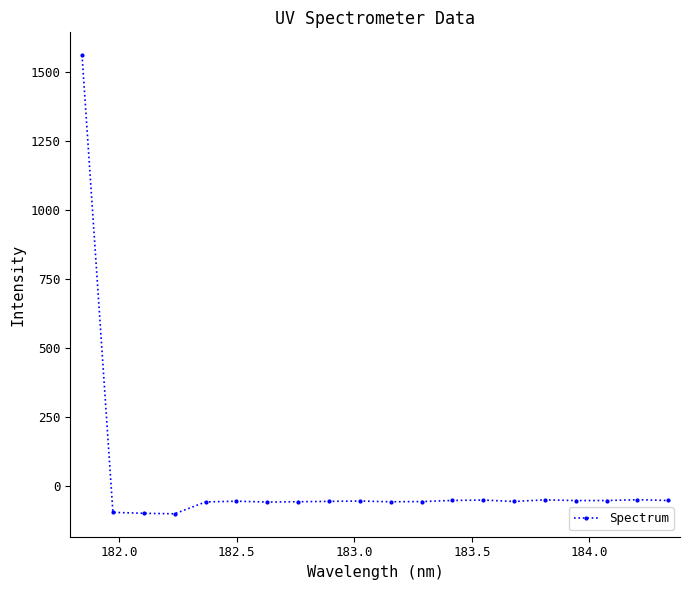

What is the value of the 6th point from the left?

-56.9